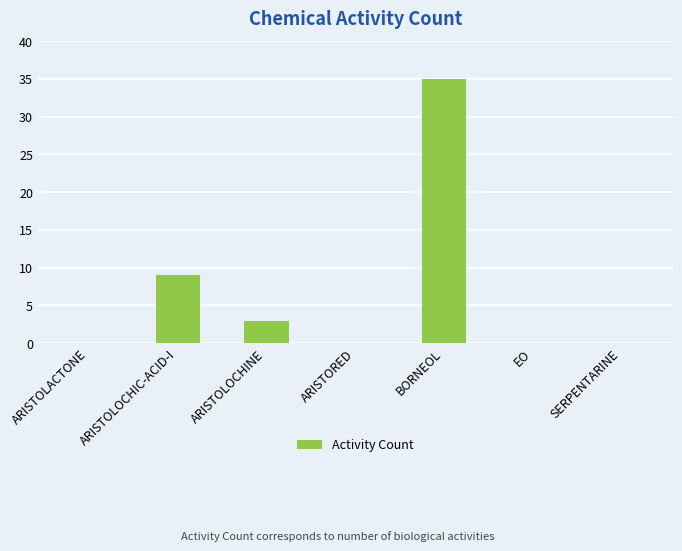

What is the sum of all values?

47